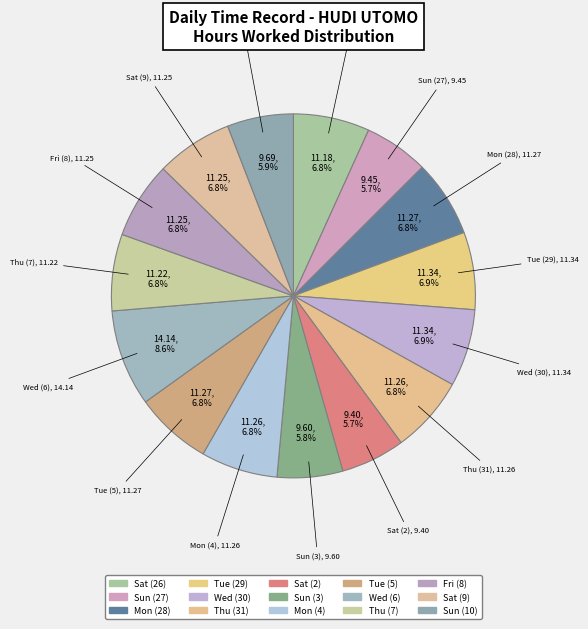

Count the number of slices in the pie.

15